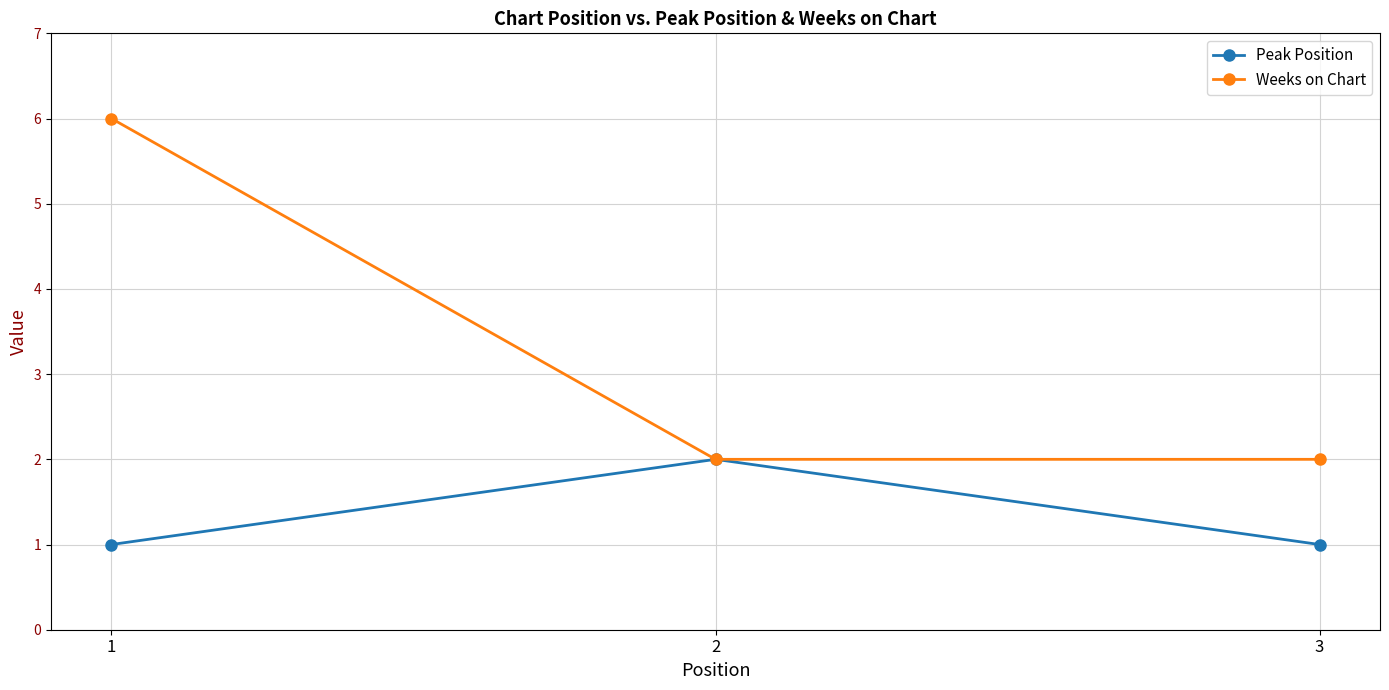

At which category is the sum across all series the highest?

1